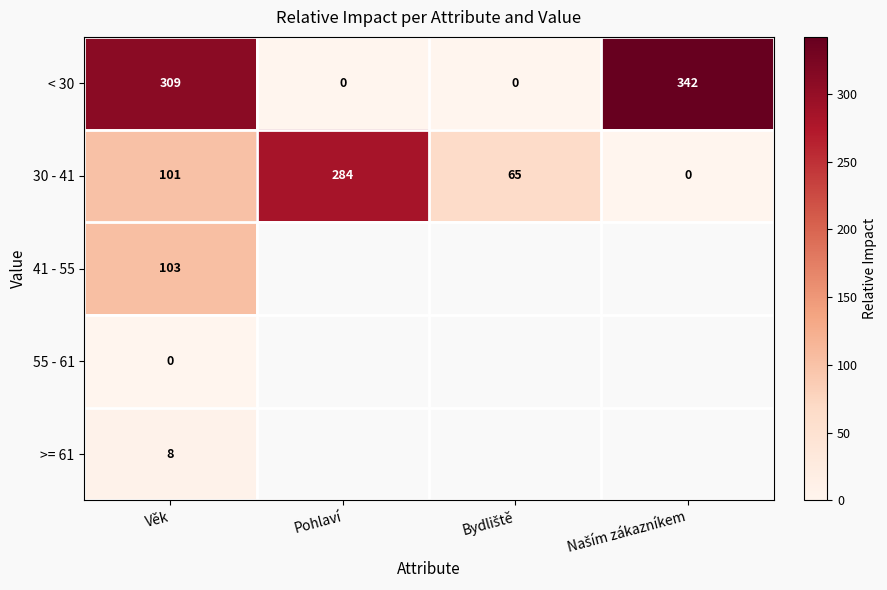

Between Bydliště and Věk, which is larger?

Věk